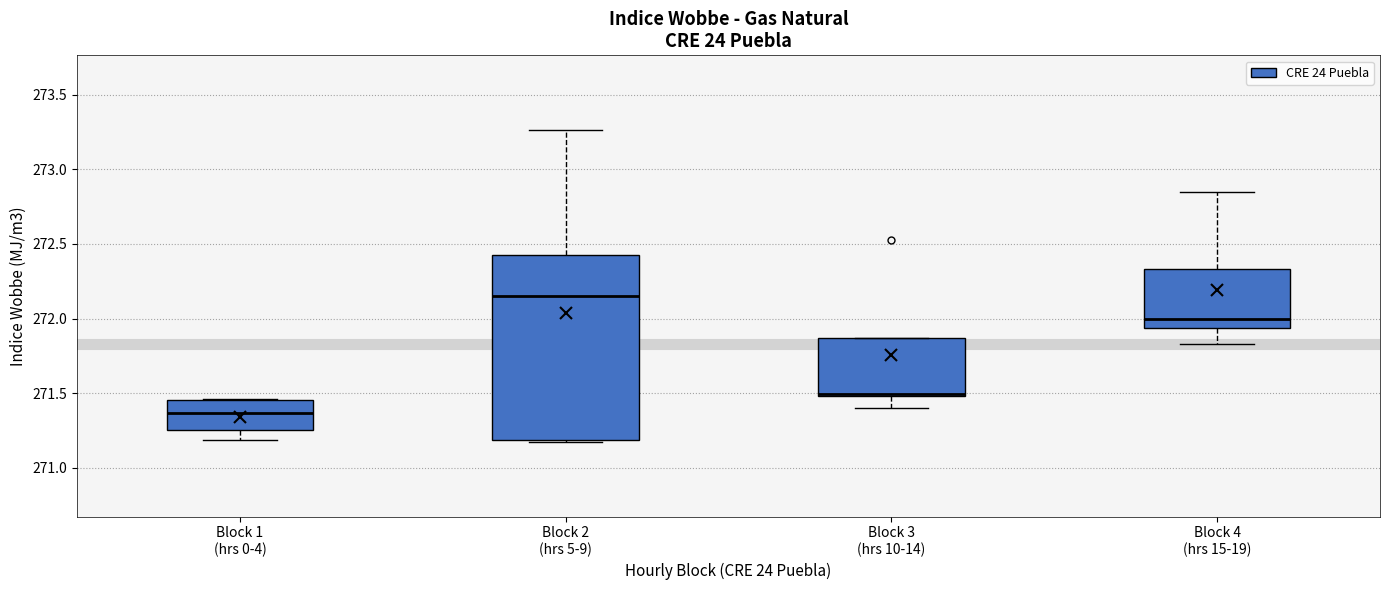

Which box has the highest median line?

Block 2 (hrs 5-9)